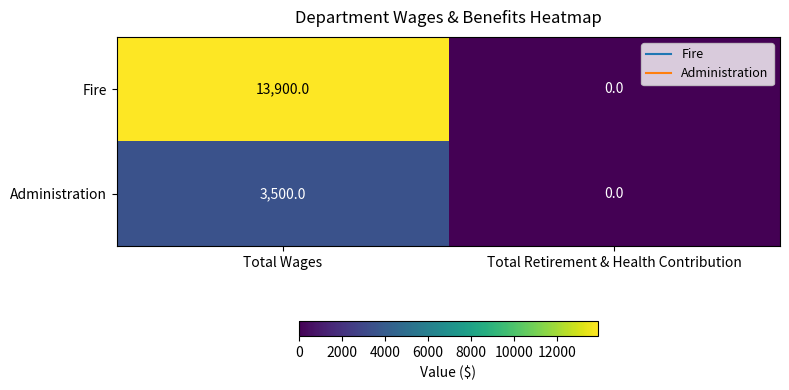

What is the greatest value displayed?

13900